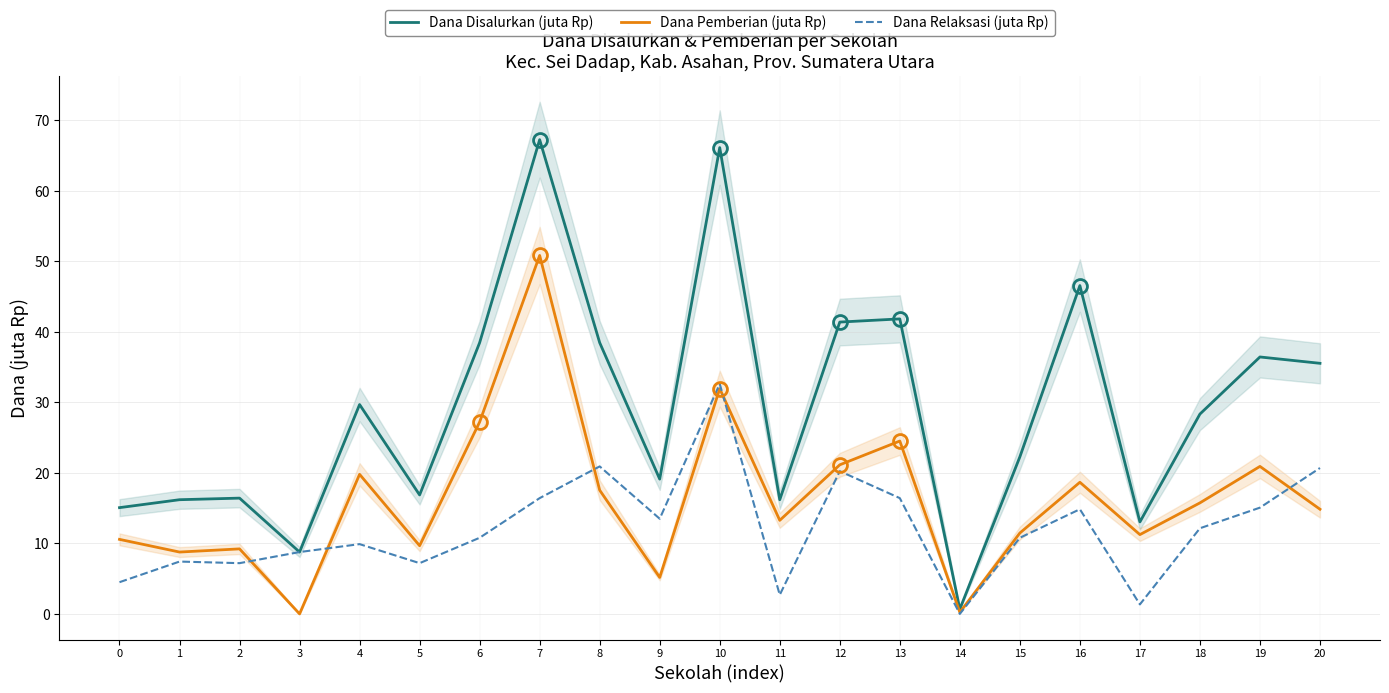

Reading left to right, transcribe all the data shown in this chart.

Dana Disalurkan (juta Rp): 0=15.1	1=16.2	2=16.4	3=8.8	4=29.7	5=16.9	6=38.5	7=67.3	8=38.5	9=19.1	10=66.2	11=16.2	12=41.4	13=41.9	14=0.7	15=22.3	16=46.6	17=13.1	18=28.4	19=36.5	20=35.5
Dana Pemberian (juta Rp): 0=10.6	1=8.8	2=9.2	3=0.0	4=19.8	5=9.7	6=27.2	7=50.9	8=17.6	9=5.2	10=31.9	11=13.3	12=21.1	13=24.5	14=0.2	15=11.5	16=18.7	17=11.2	18=15.8	19=20.9	20=14.8
Dana Relaksasi (juta Rp): 0=4.5	1=7.4	2=7.2	3=8.8	4=9.9	5=7.2	6=10.8	7=16.4	8=20.9	9=13.5	10=32.6	11=2.7	12=20.2	13=16.4	14=0.0	15=10.8	16=14.8	17=1.4	18=12.2	19=15.1	20=20.7